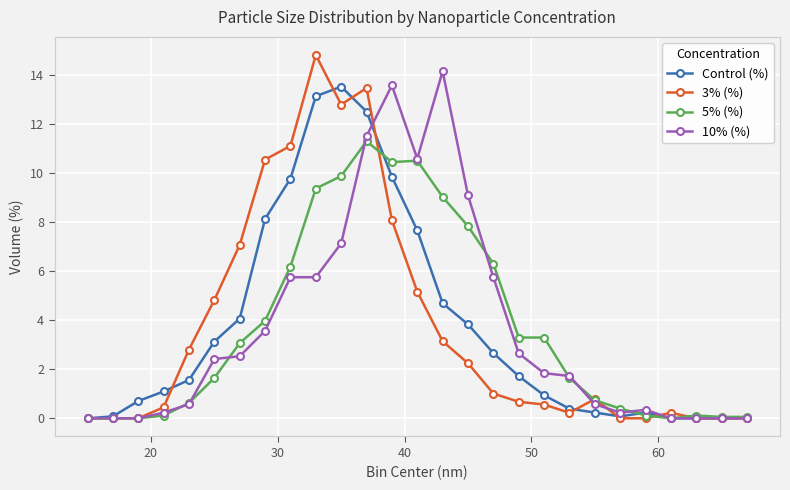

How many lines are shown in the chart?

4